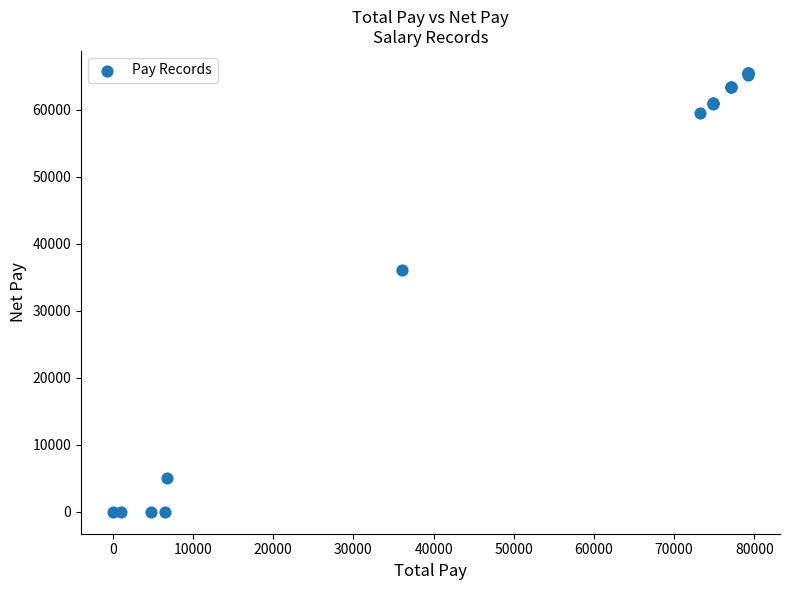

What Y value in the scatter plot is closest to 32750?

36113